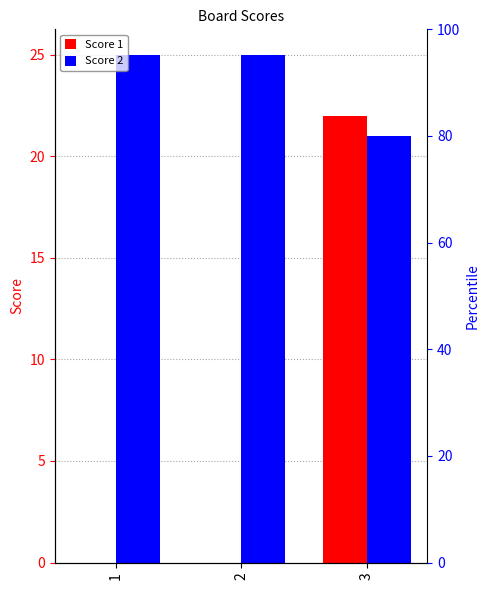

Does the chart contain stacked bars?

No